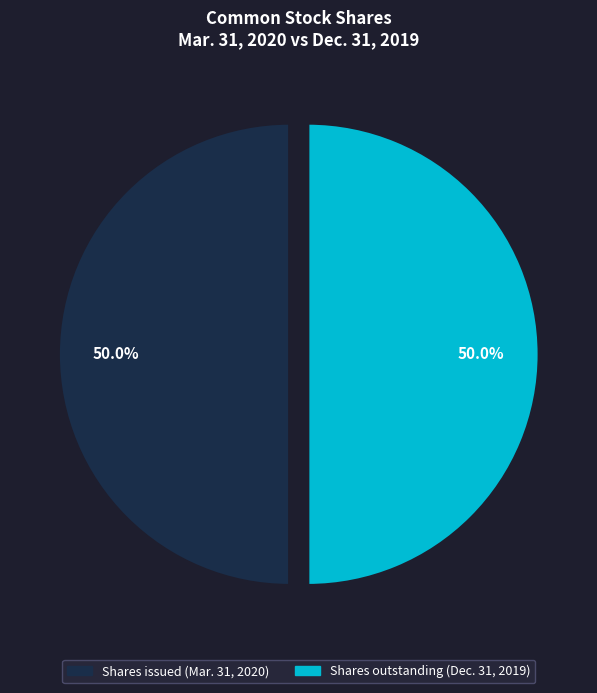

Is it true that Shares outstanding (Dec. 31, 2019) is 50% of the pie?

True